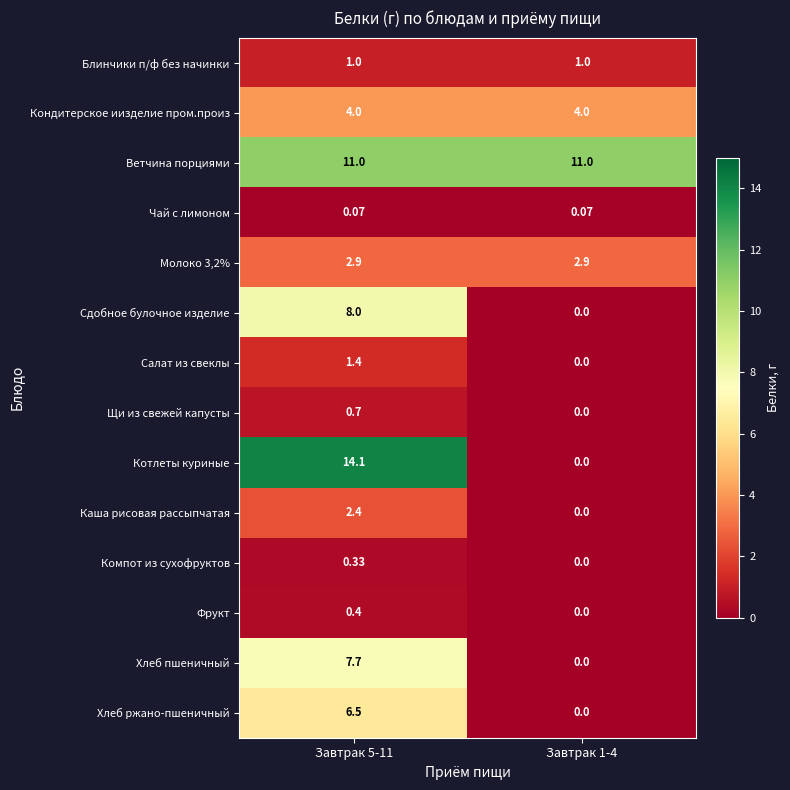

Is the value of Каша рисовая рассыпчатая at Завтрак 5-11 greater than the value of Котлеты куриные at Завтрак 5-11?

No